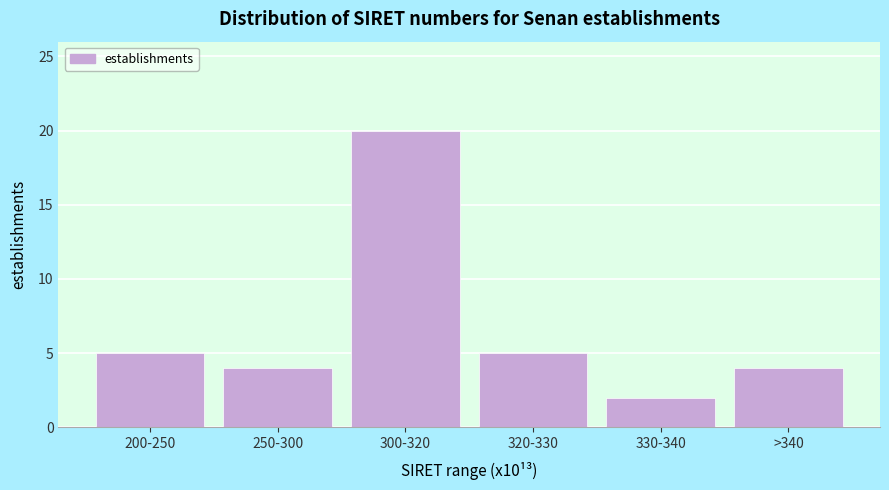

Reading left to right, transcribe all the data shown in this chart.

200-250=5	250-300=4	300-320=20	320-330=5	330-340=2	>340=4